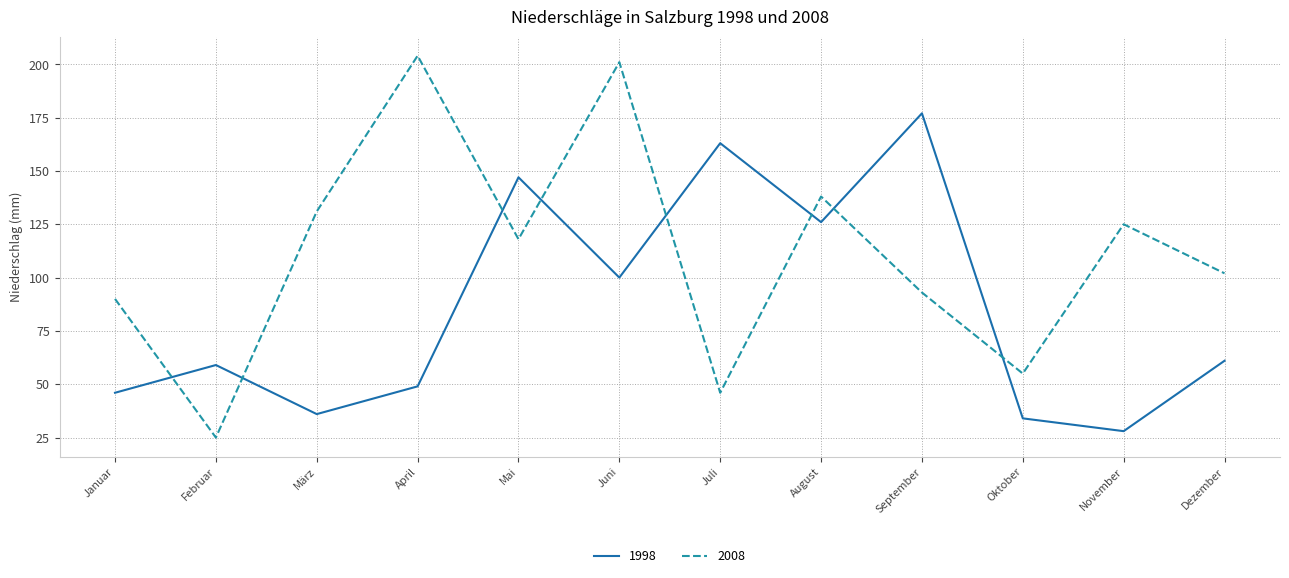

Which series has the widest spread of values?

2008